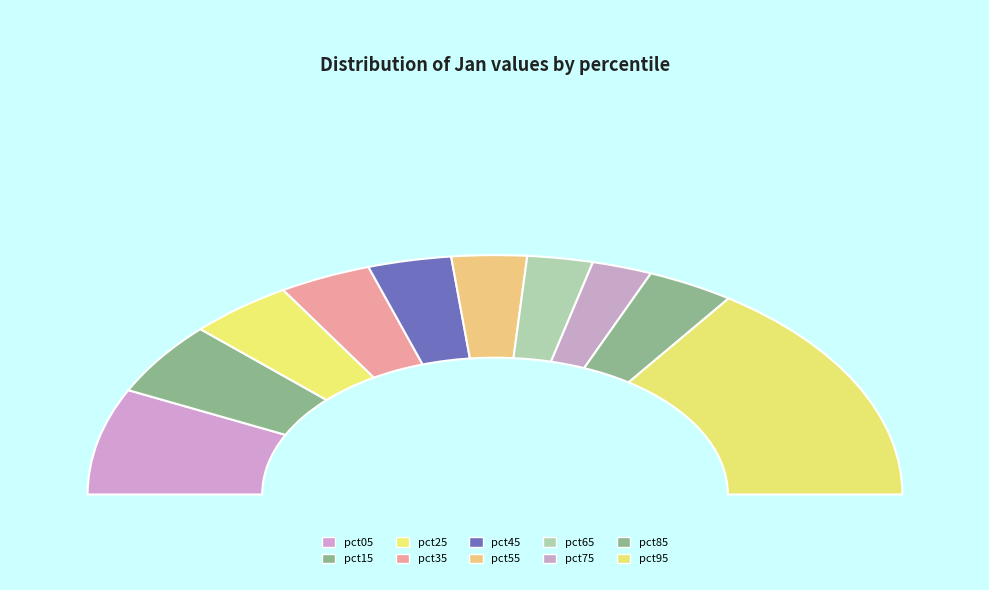

Which slice is the smallest?

pct75